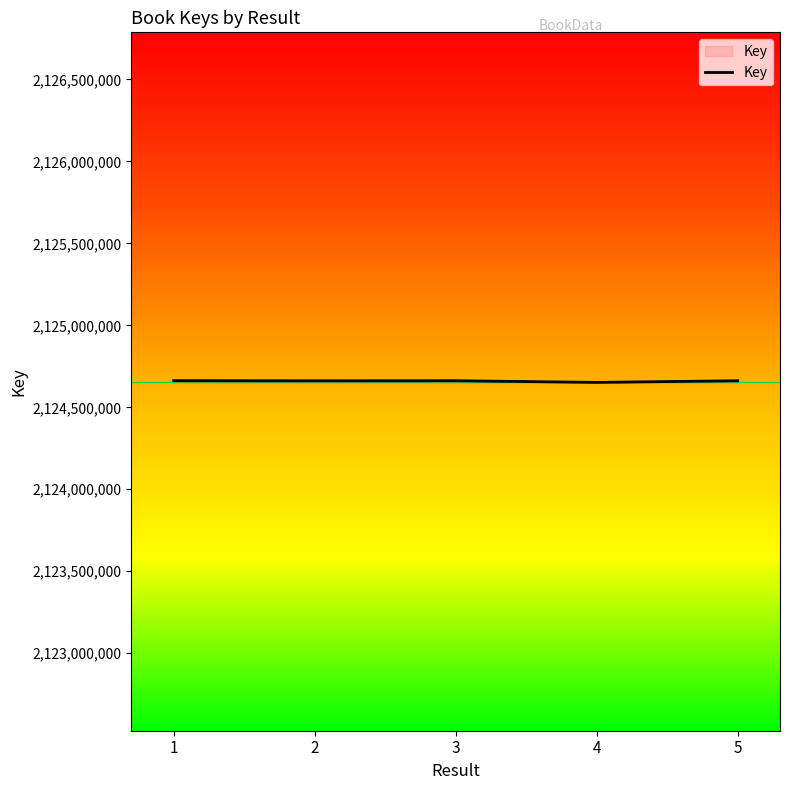

How many lines are shown in the chart?

1